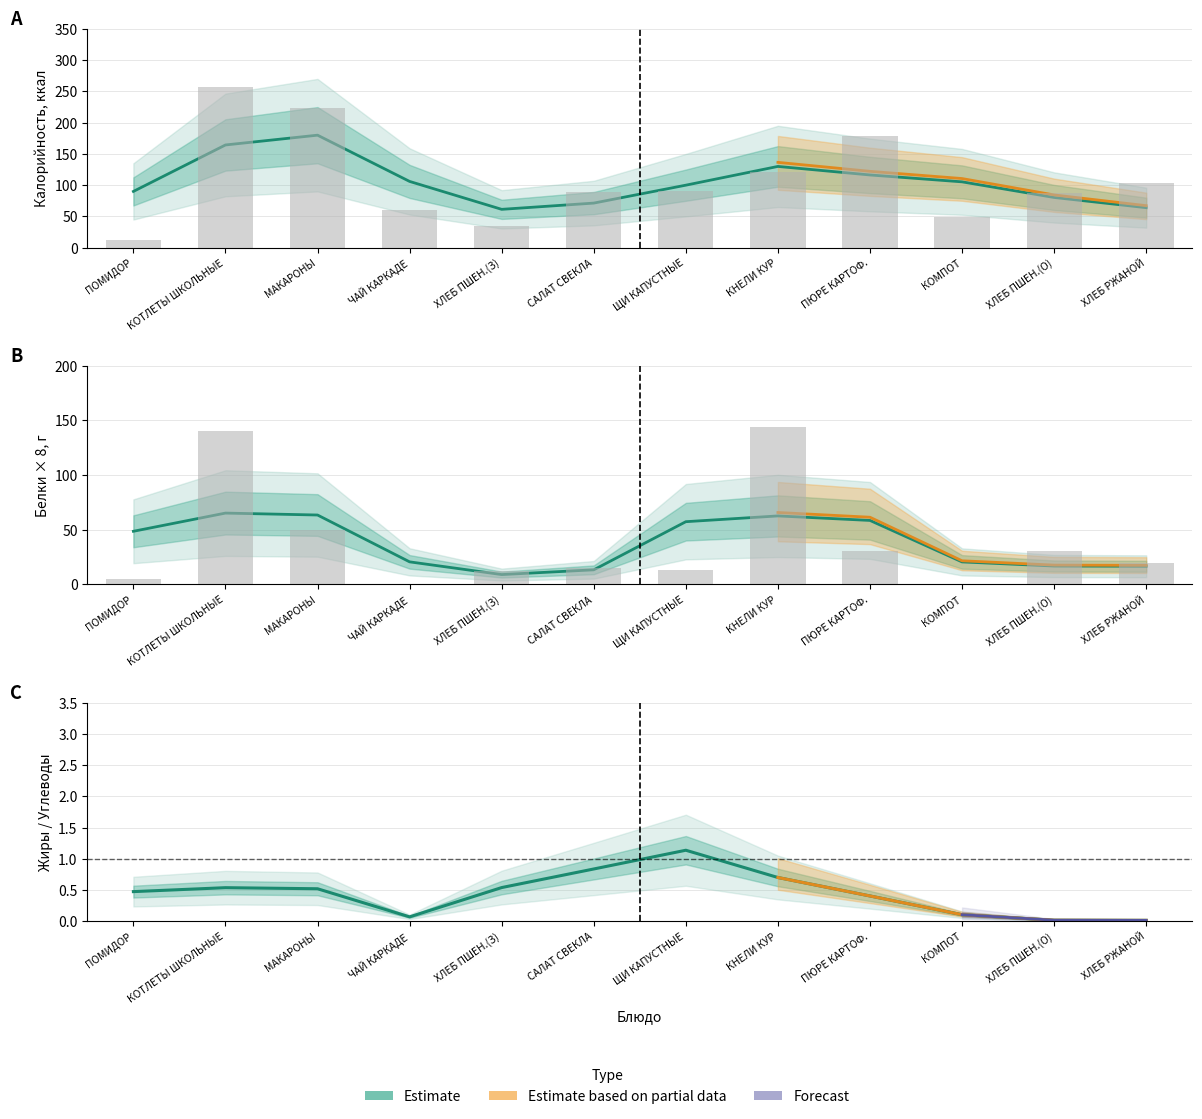

List the series in order of their peak value, highest first.

Калорийность, Белки